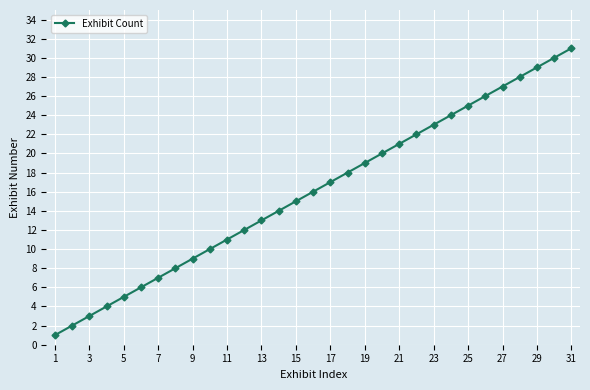

What is the maximum value shown in the chart?

31